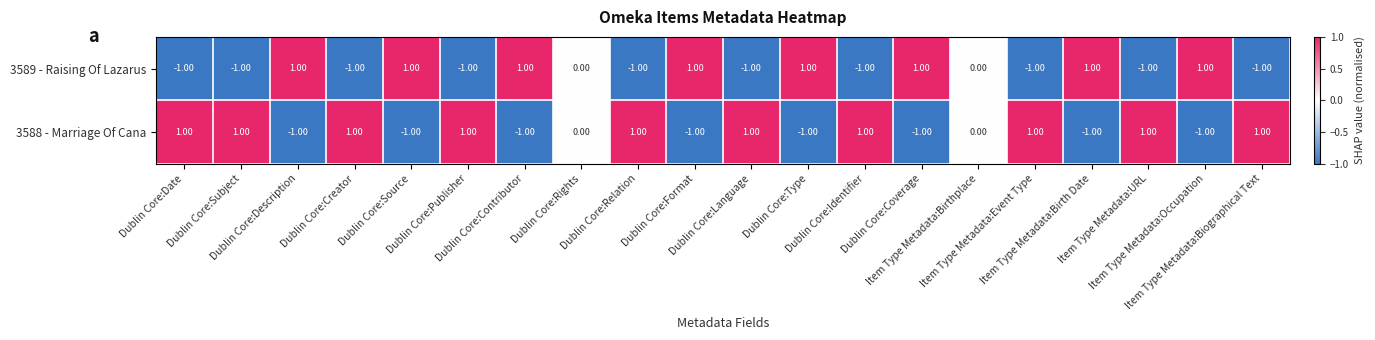

Reading right to left, extract all data points from this chart.

3589 - Raising Of Lazarus: Item Type Metadata:Biographical Text=-1	Item Type Metadata:Occupation=1	Item Type Metadata:URL=-1	Item Type Metadata:Birth Date=1	Item Type Metadata:Event Type=-1	Item Type Metadata:Birthplace=0	Dublin Core:Coverage=1	Dublin Core:Identifier=-1	Dublin Core:Type=1	Dublin Core:Language=-1	Dublin Core:Format=1	Dublin Core:Relation=-1	Dublin Core:Rights=0	Dublin Core:Contributor=1	Dublin Core:Publisher=-1	Dublin Core:Source=1	Dublin Core:Creator=-1	Dublin Core:Description=1	Dublin Core:Subject=-1	Dublin Core:Date=-1
3588 - Marriage Of Cana: Item Type Metadata:Biographical Text=1	Item Type Metadata:Occupation=-1	Item Type Metadata:URL=1	Item Type Metadata:Birth Date=-1	Item Type Metadata:Event Type=1	Item Type Metadata:Birthplace=0	Dublin Core:Coverage=-1	Dublin Core:Identifier=1	Dublin Core:Type=-1	Dublin Core:Language=1	Dublin Core:Format=-1	Dublin Core:Relation=1	Dublin Core:Rights=0	Dublin Core:Contributor=-1	Dublin Core:Publisher=1	Dublin Core:Source=-1	Dublin Core:Creator=1	Dublin Core:Description=-1	Dublin Core:Subject=1	Dublin Core:Date=1